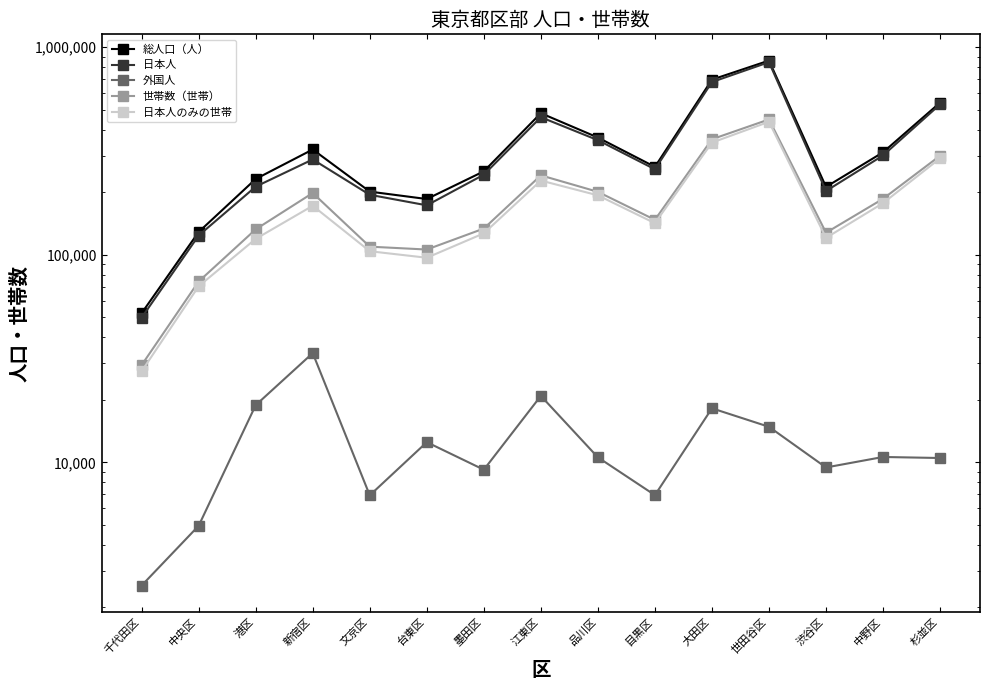

Is the value of 総人口（人） at 渋谷区 greater than the value of 外国人 at 千代田区?

Yes